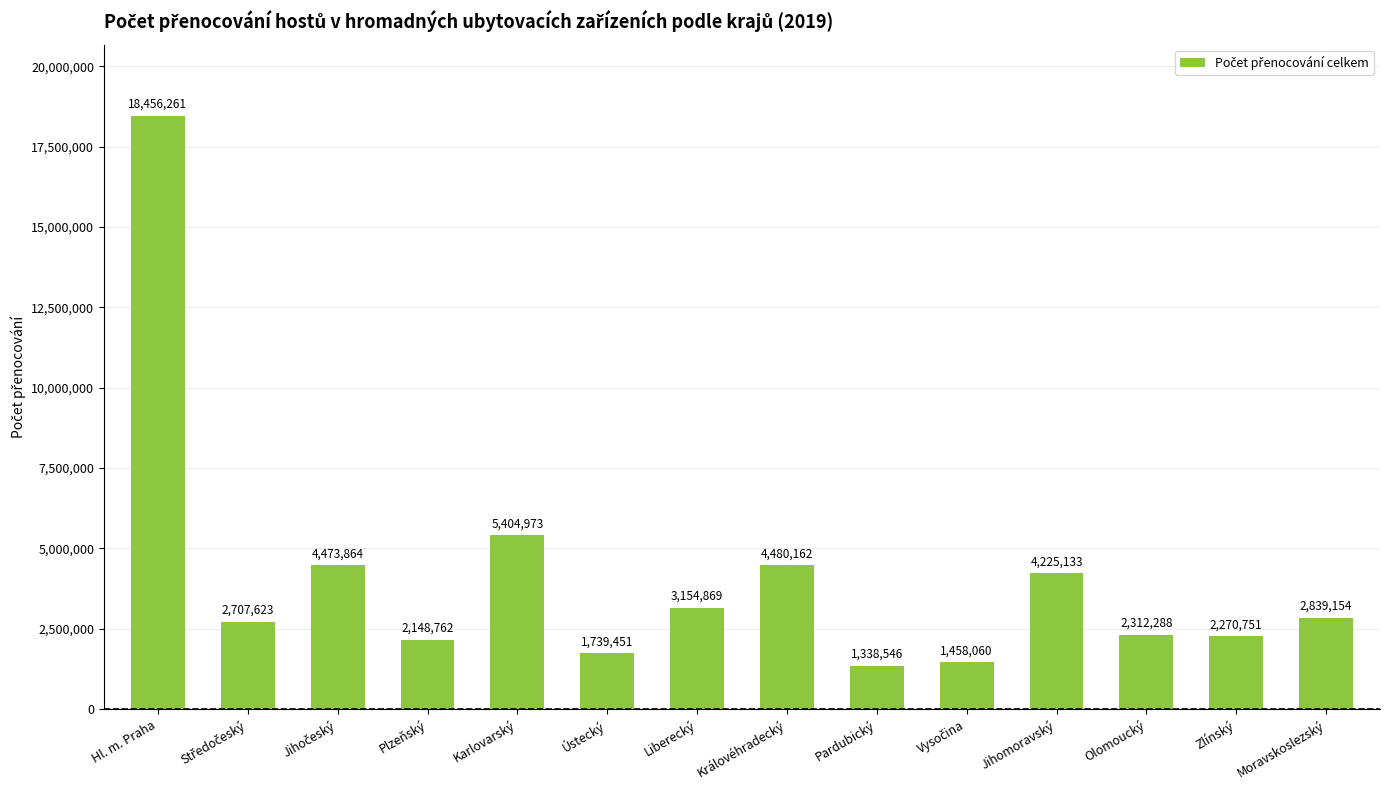

What is the label of the 14th bar from the left?

Moravskoslezský